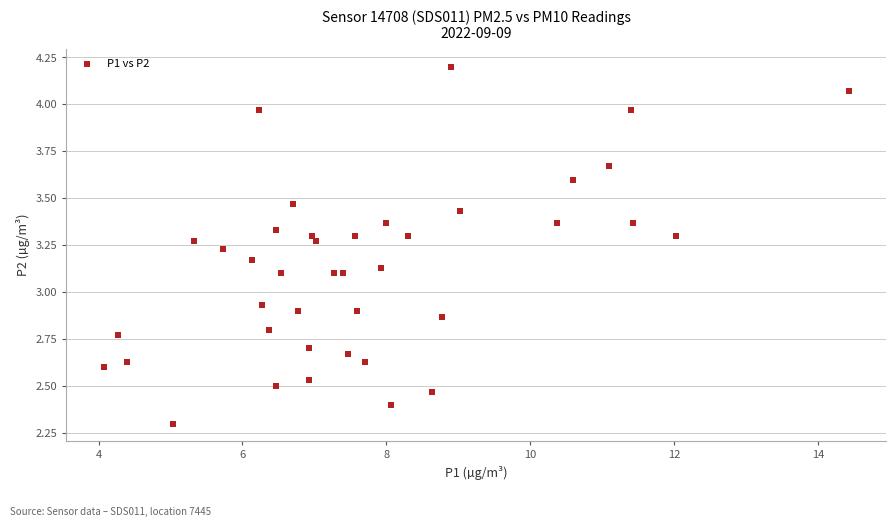

What is the range of X values (max minus min)?

10.4